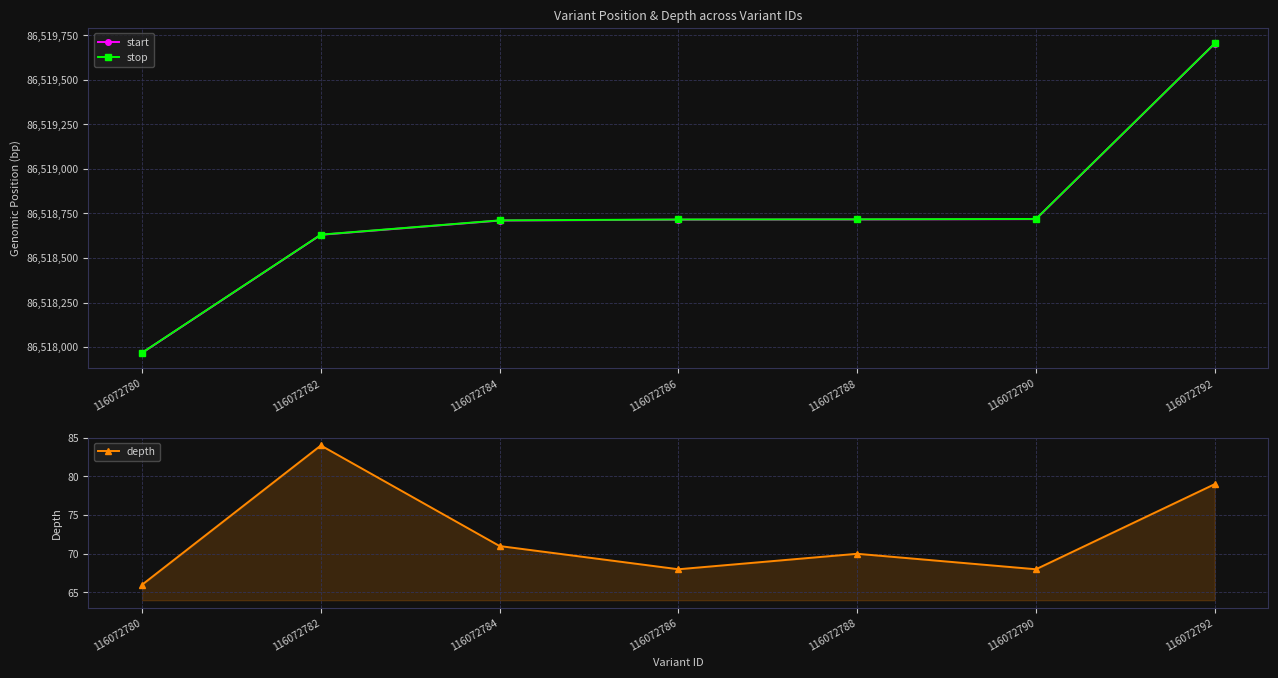

The value of start at 116072782 is 37903958. True or false?

False